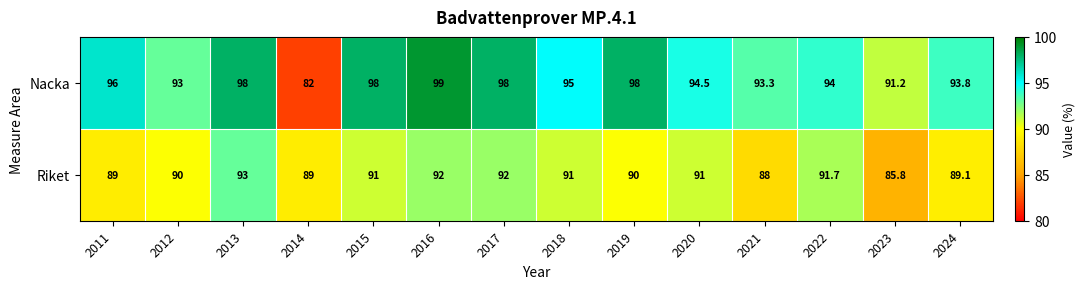

Which series has the largest total across all categories?

Nacka